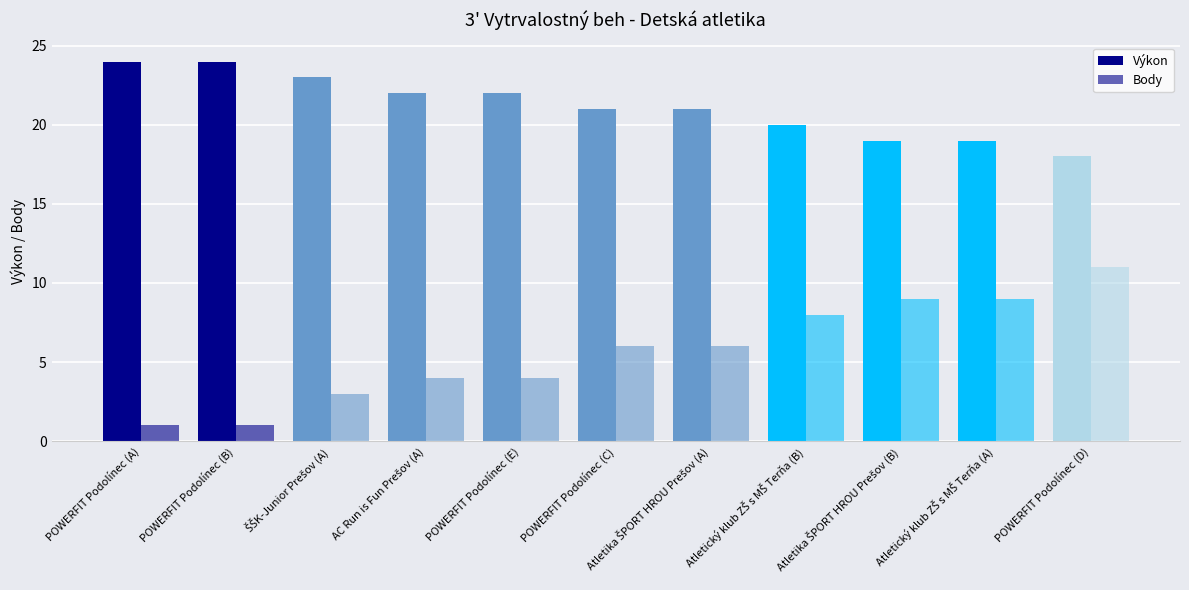

Which category has the lowest value in the Výkon series?

POWERFIT Podolínec (D)